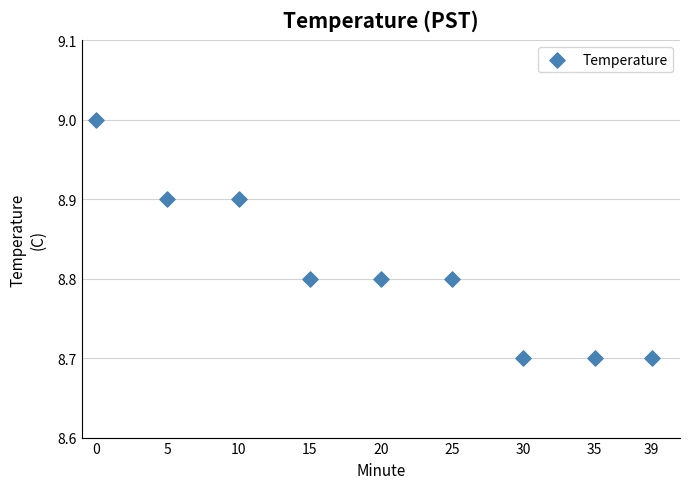

What is the range of X values (max minus min)?

39.0